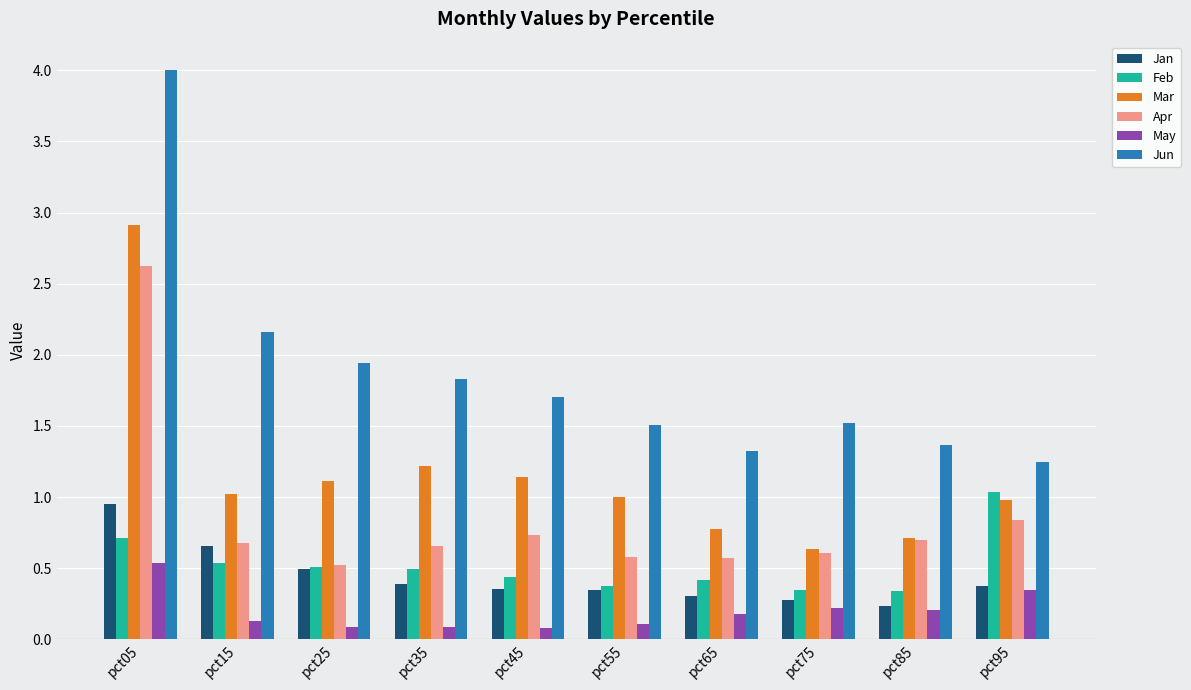

The Jun series shows 2.8 at pct25. True or false?

False